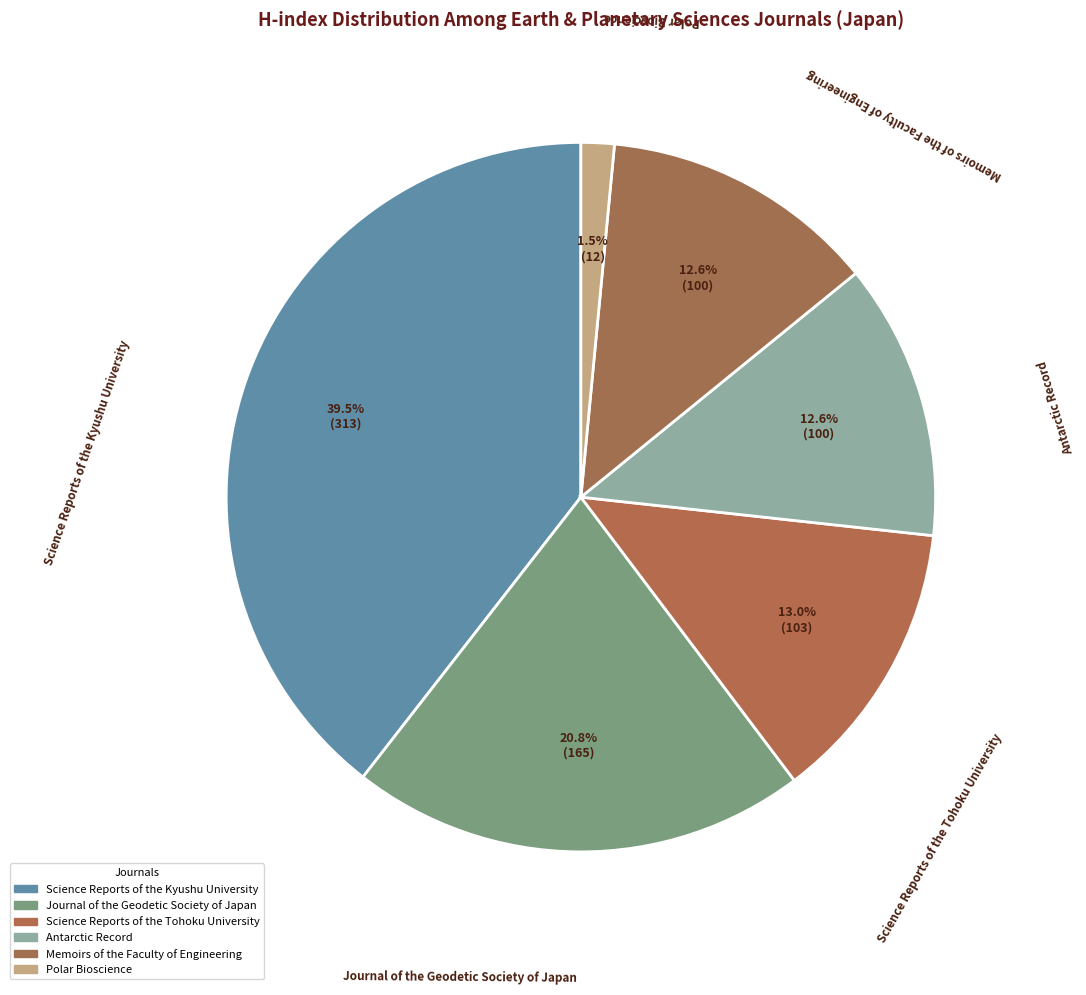

True or false: Antarctic Record accounts for 22% of the total.

False